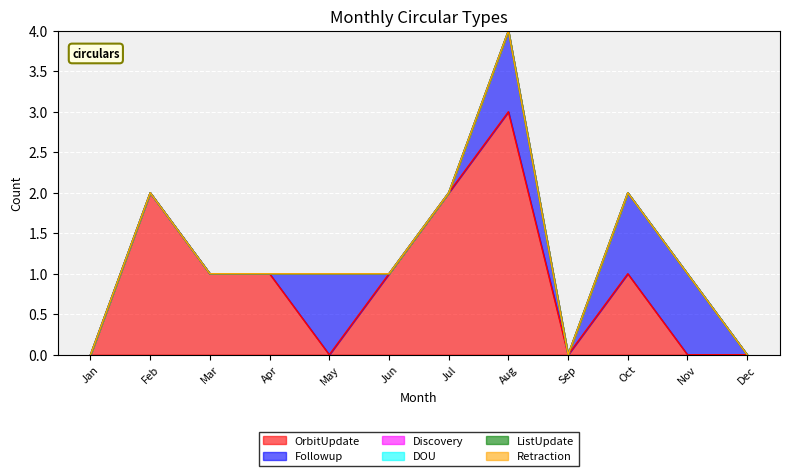

True or false: DOU and OrbitUpdate intersect in this chart.

False